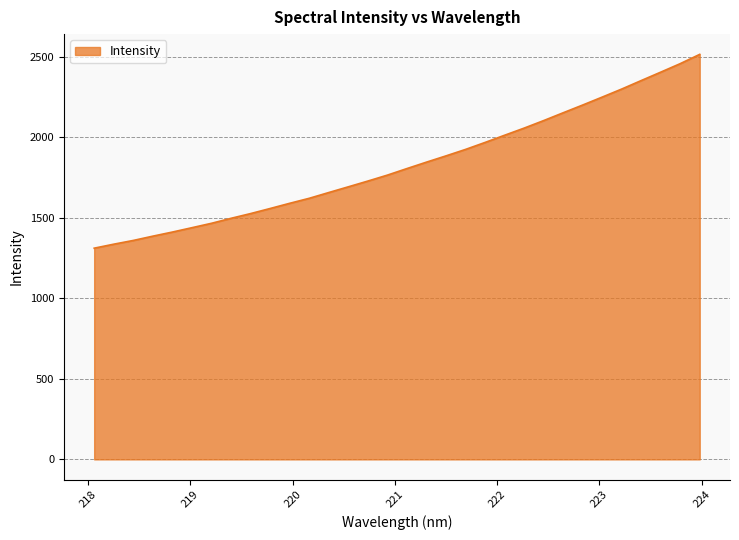

What is the smallest value displayed?

1312.3